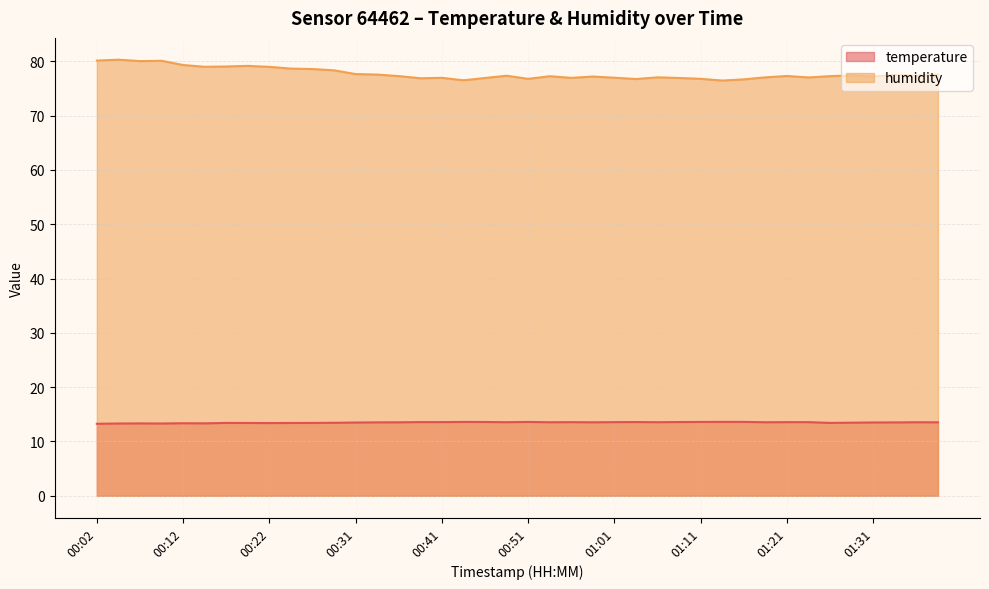

What is the total value across all series at 00:17?

92.5